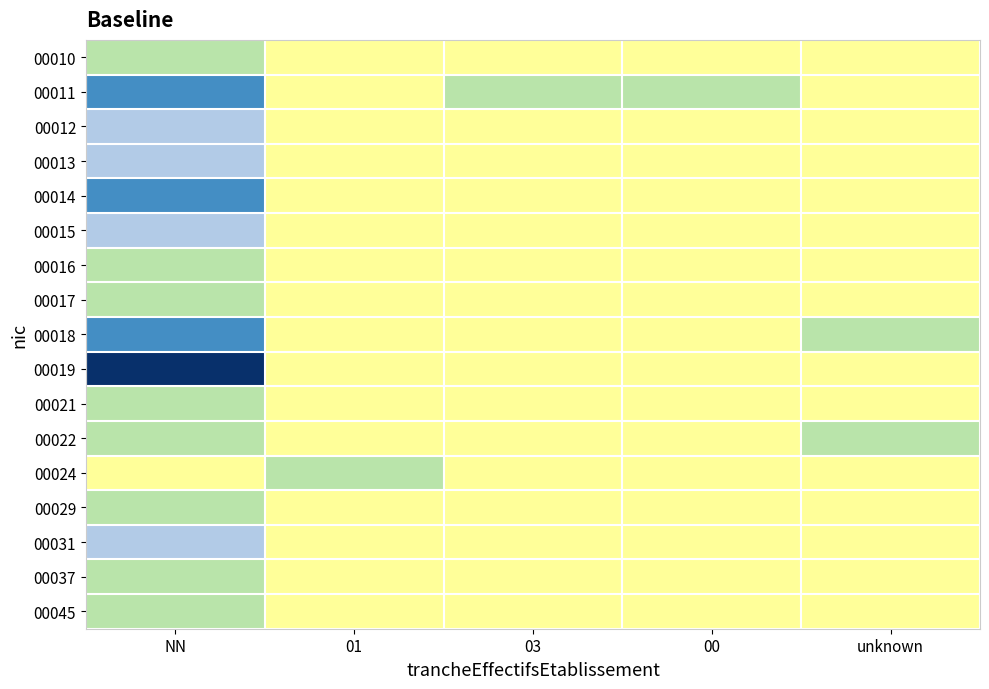

At how many categories does at least one series exceed 3?

1